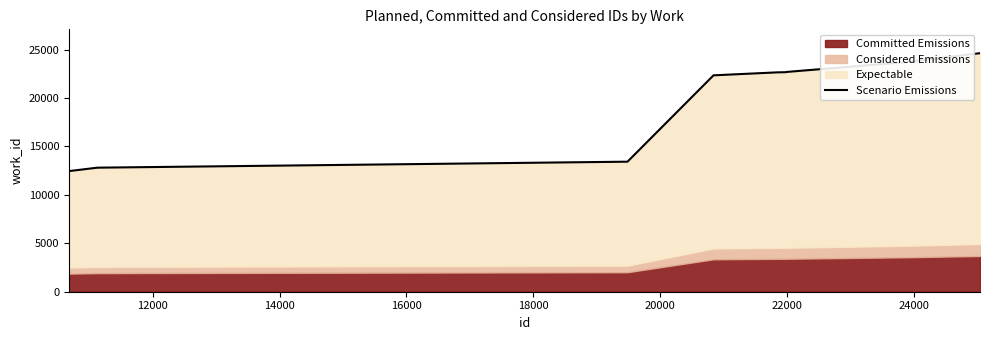

What is the greatest value displayed?

24627